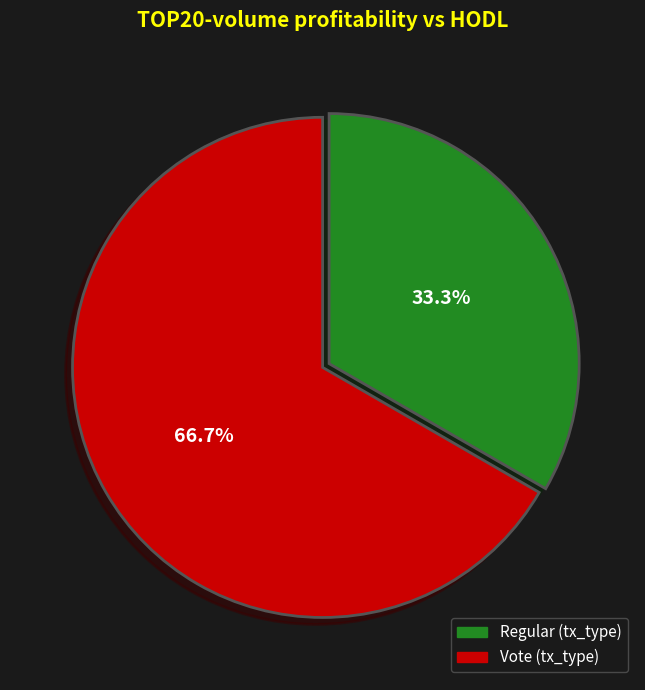

Approximately how many times larger is the value at Vote (tx_type) compared to Regular (tx_type)?

2.0